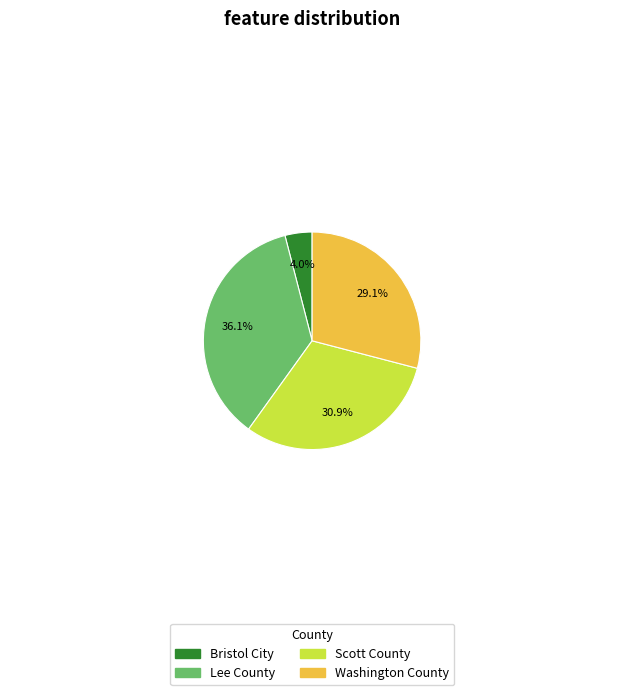

How much of the chart is everything except Bristol City?

96.0%